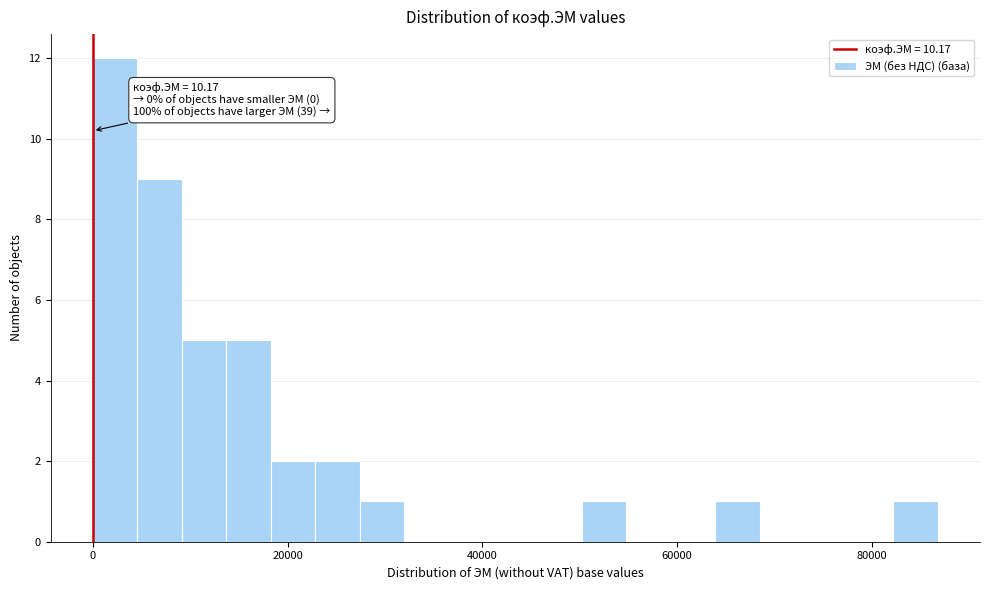

Around what value on the x-axis is the tallest bar? Give the approximate position of its centre, as read against the axis.

2000